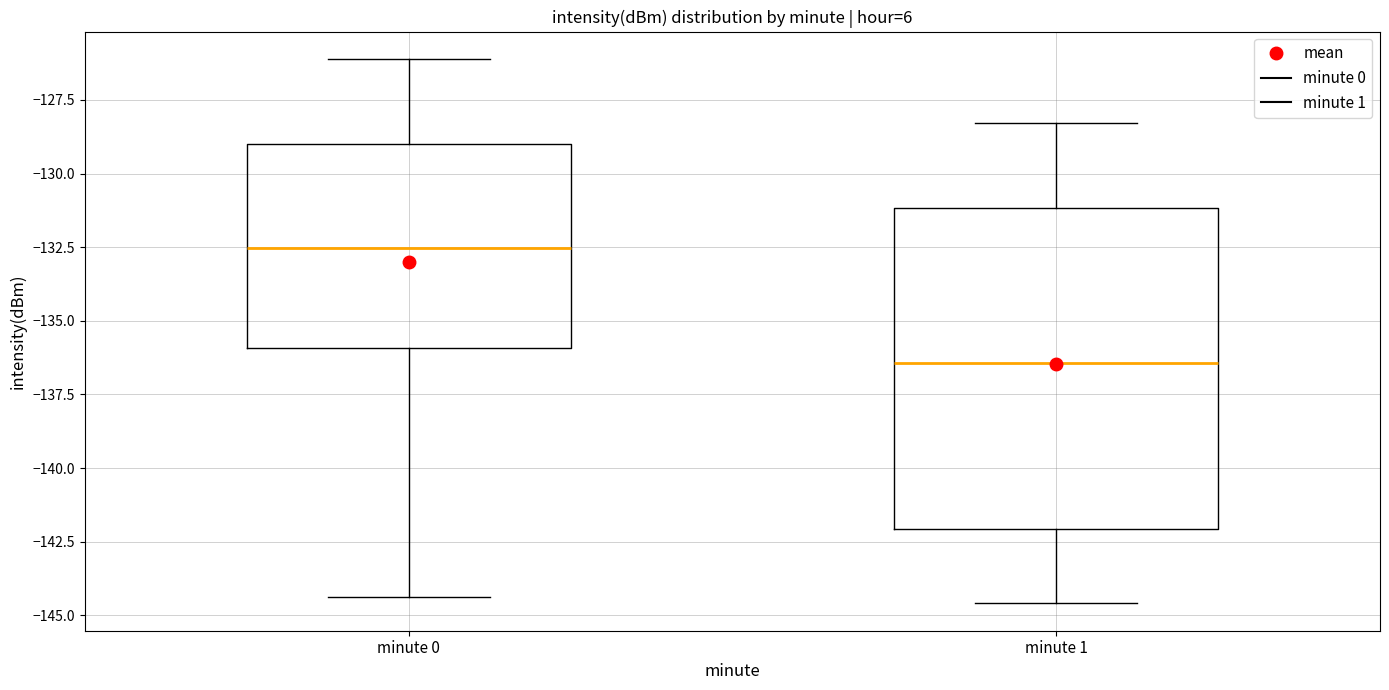

Reading left to right, transcribe this box plot: for each box, give where its median line is, the range the box spans, and where its two whiskers end, as read against the y-axis. The values are not printed on the chart, so give them approximately, as read against the axis.

minute 0: median -132.5, box -136.0 to -129.0, whiskers -144.5 to -126.0
minute 1: median -136.5, box -142.0 to -131.0, whiskers -144.5 to -128.5